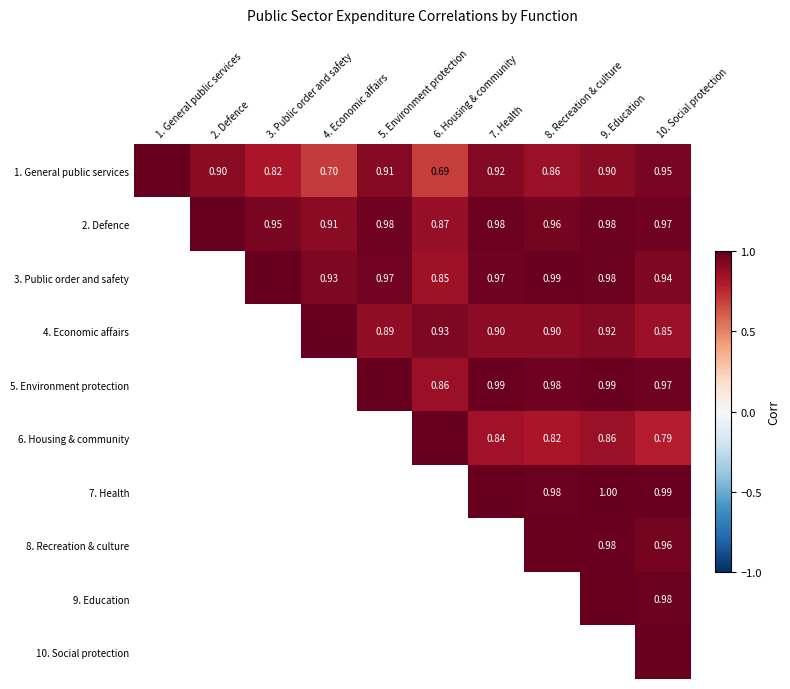

The value of 6. Housing & community at 6. Housing & community is 1.4. True or false?

False